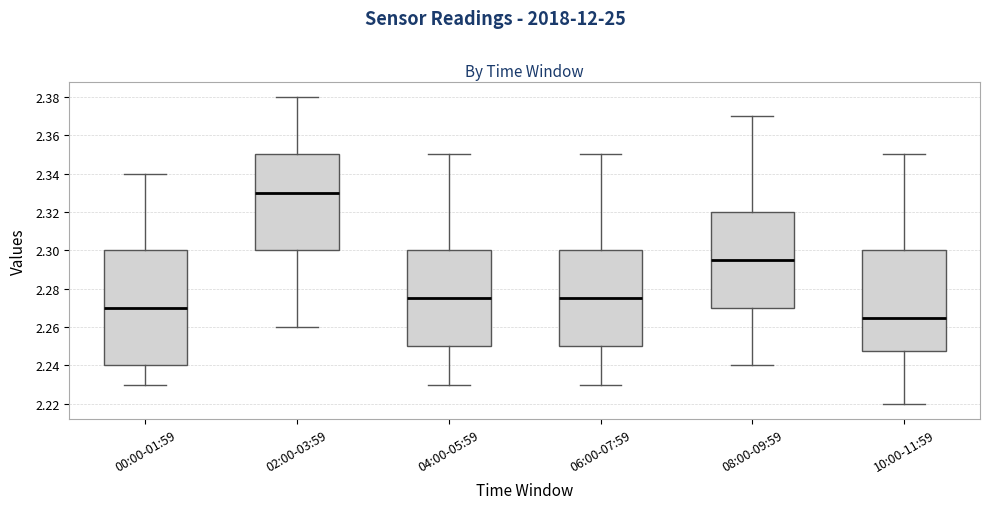

Which box's median line is the highest?

02:00-03:59